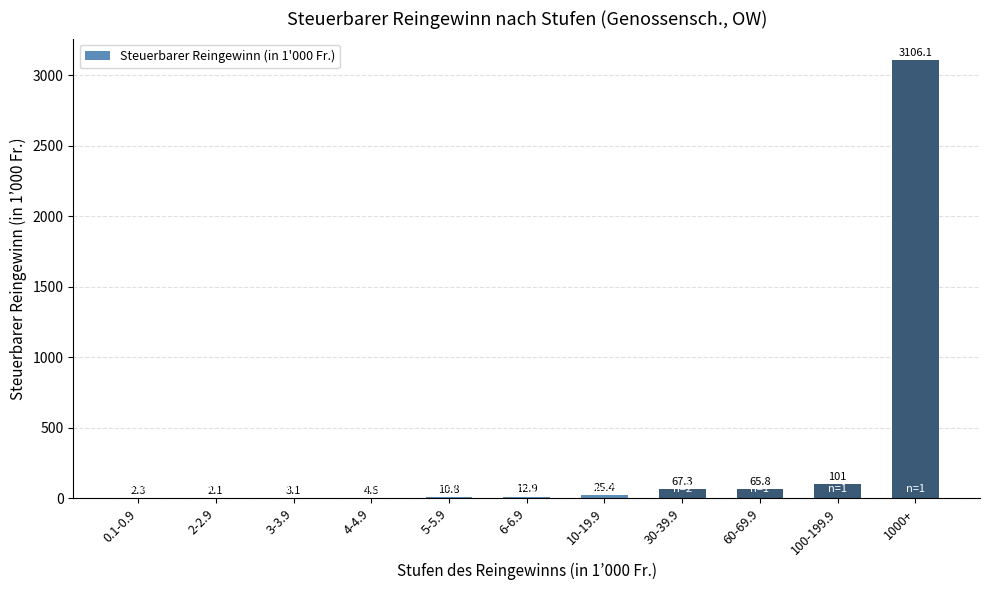

What is the ratio of the value at 100-199.9 to the value at 4-4.9?

22.4